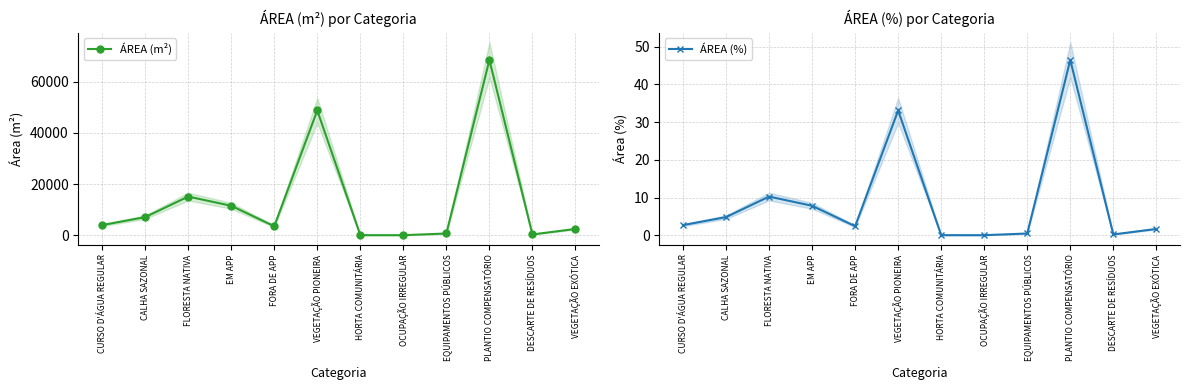

True or false: ÁREA (m²) has more than 0 points higher than both neighbors.

True